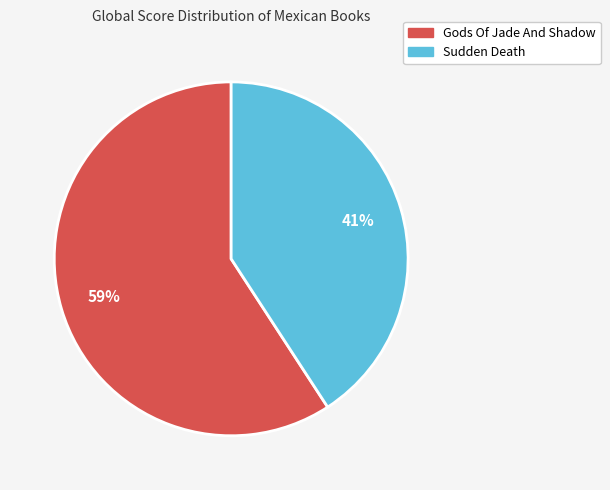

To the nearest percent, what is the difference between the largest and smallest slice percentages?

18%